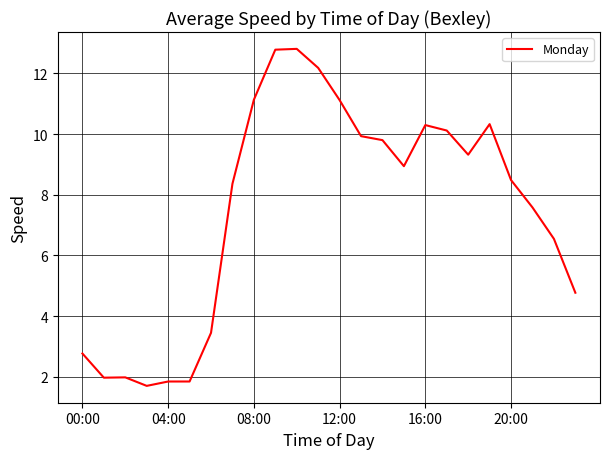

What is the minimum value shown in the chart?

1.7